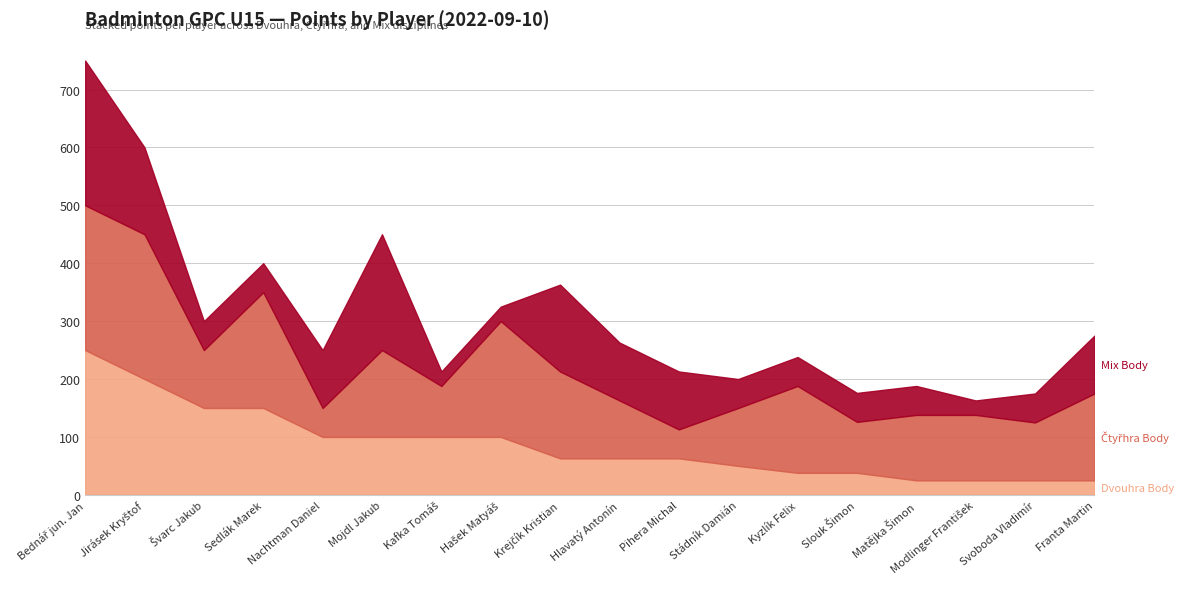

The Čtyřhra Body series shows 150 at Kyzlík Felix. True or false?

True